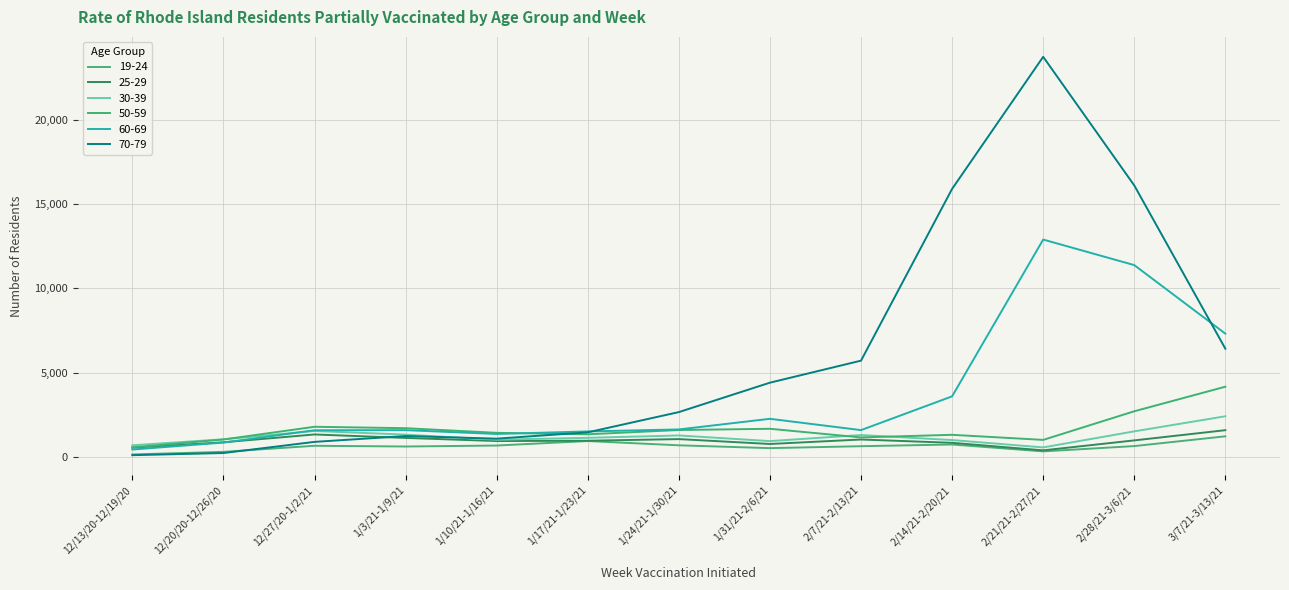

What is the difference between the highest and lowest values at 1/24/21-1/30/21?

1974